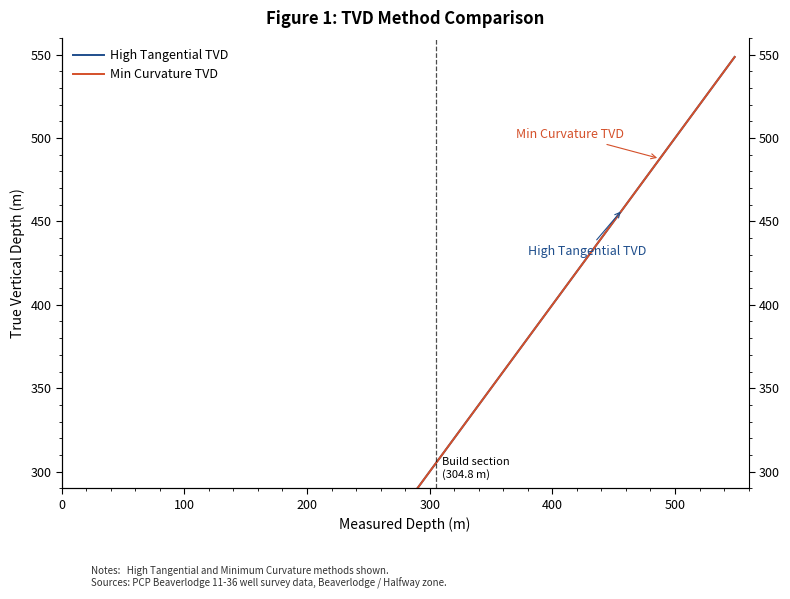

The value of High Tangential TVD at 10 is 858.9. True or false?

False